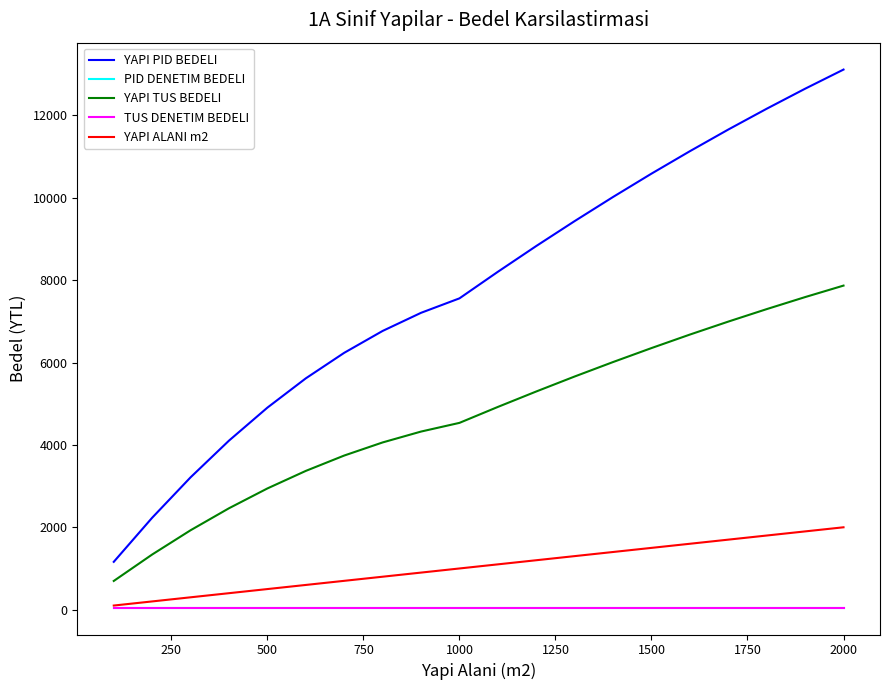

At which label does YAPI TUS BEDELI reach its peak?

2000